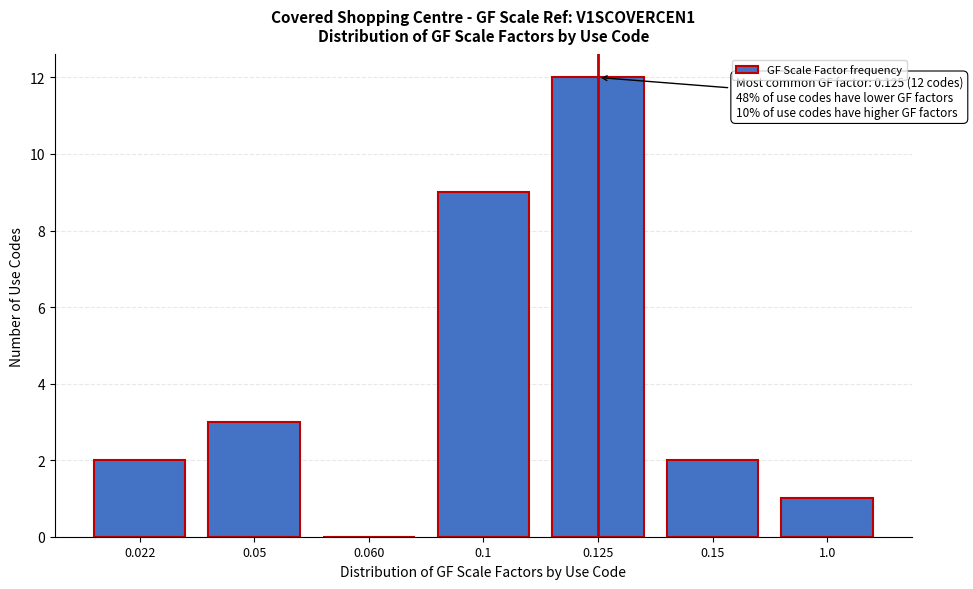

Reading left to right, list all the values displayed in this chart.

0.022=2	0.05=3	0.060=0	0.1=9	0.125=12	0.15=2	1.0=1